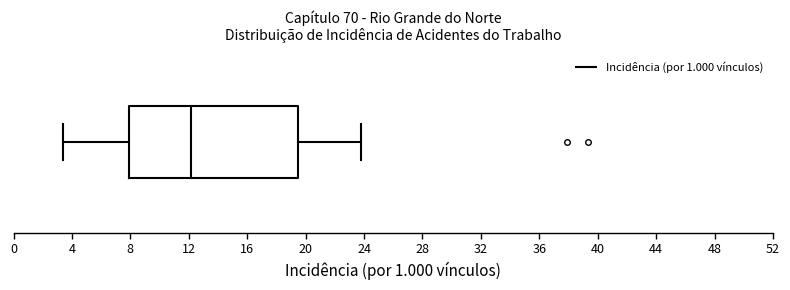

Where does the left whisker of the box end on the x-axis? The values are not printed on the chart, so give them approximately, as read against the axis.

3.5